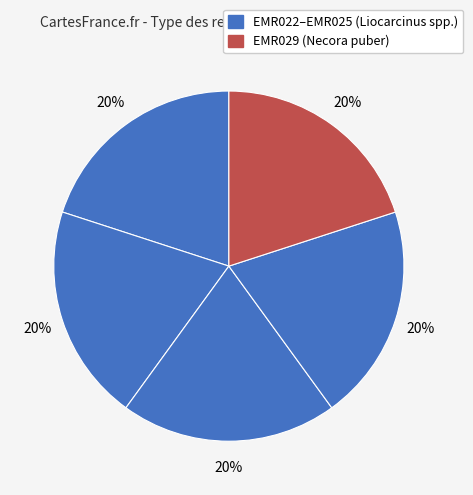

Which slice is the smallest?

EMR022